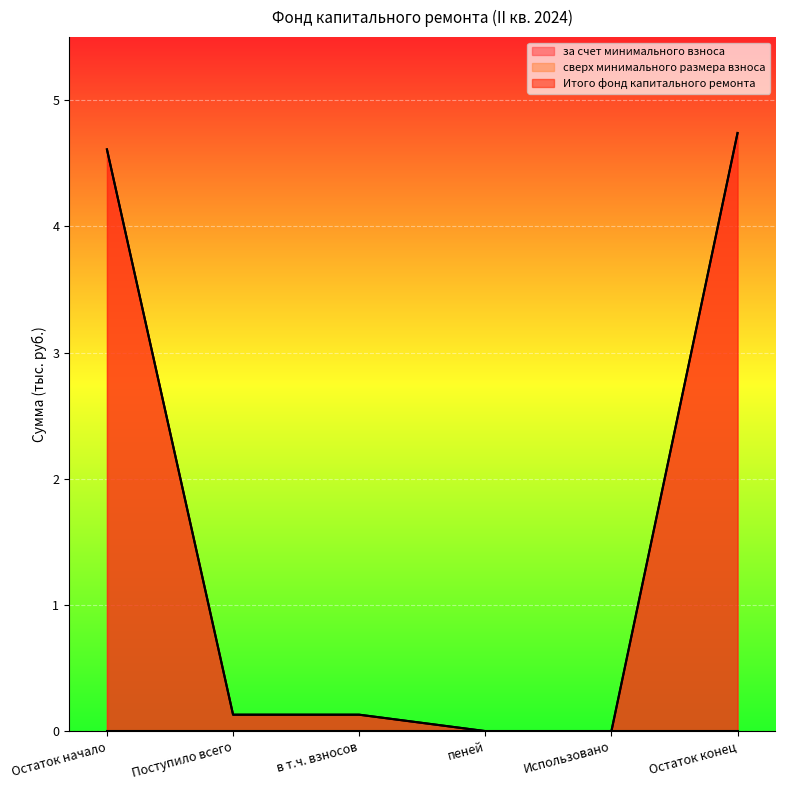

Between в т.ч. взносов and Остаток начало, which is larger?

Остаток начало